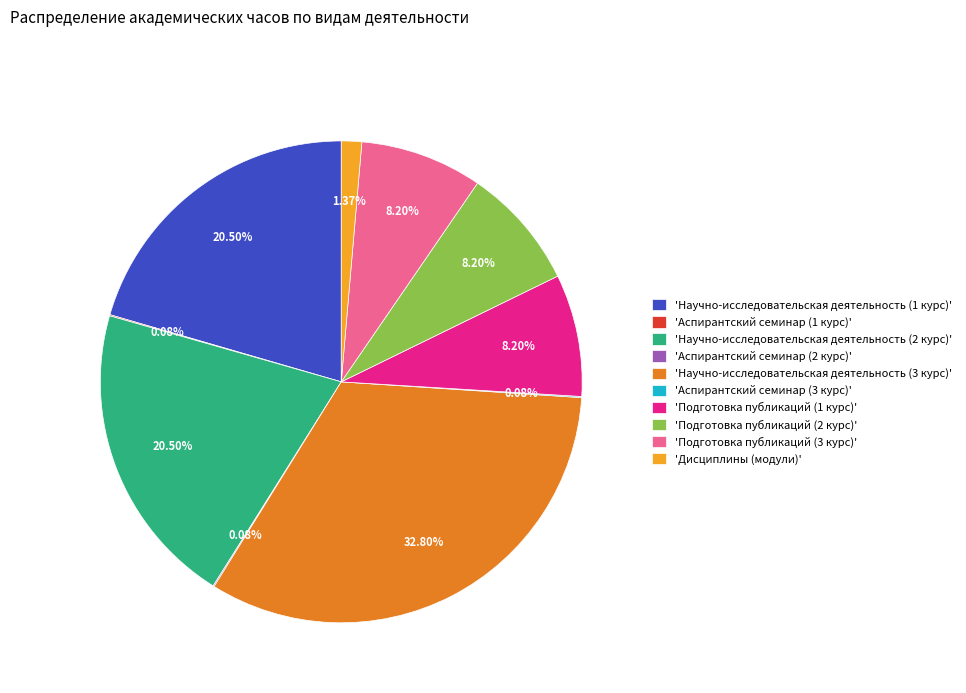

Between 'Подготовка публикаций (2 курс)' and 'Научно-исследовательская деятельность (2 курс)', which is larger?

'Научно-исследовательская деятельность (2 курс)'